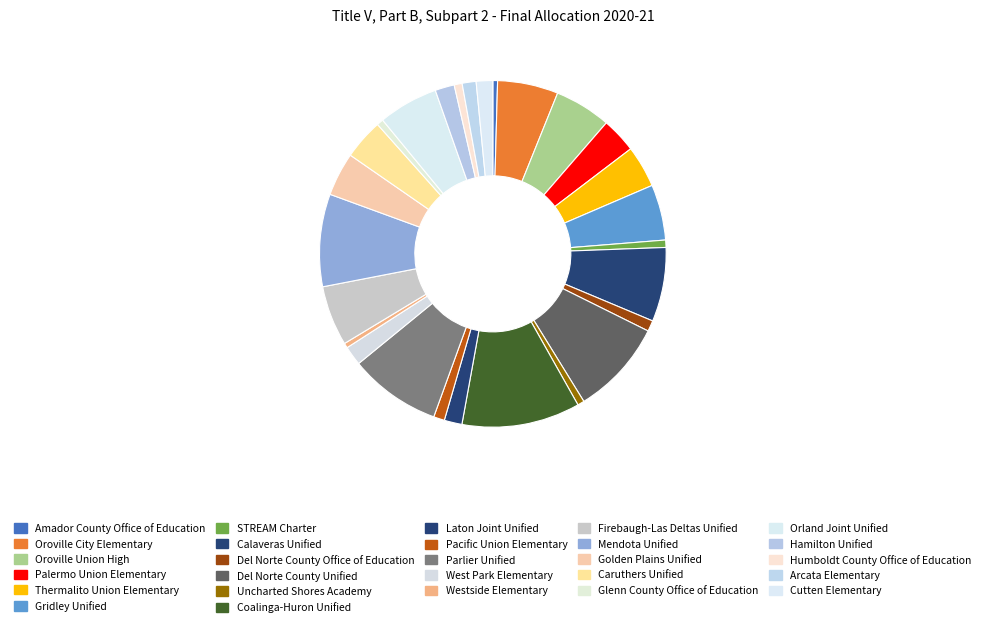

What is the change in value from Del Norte County Unified to Pacific Union Elementary?

-91622